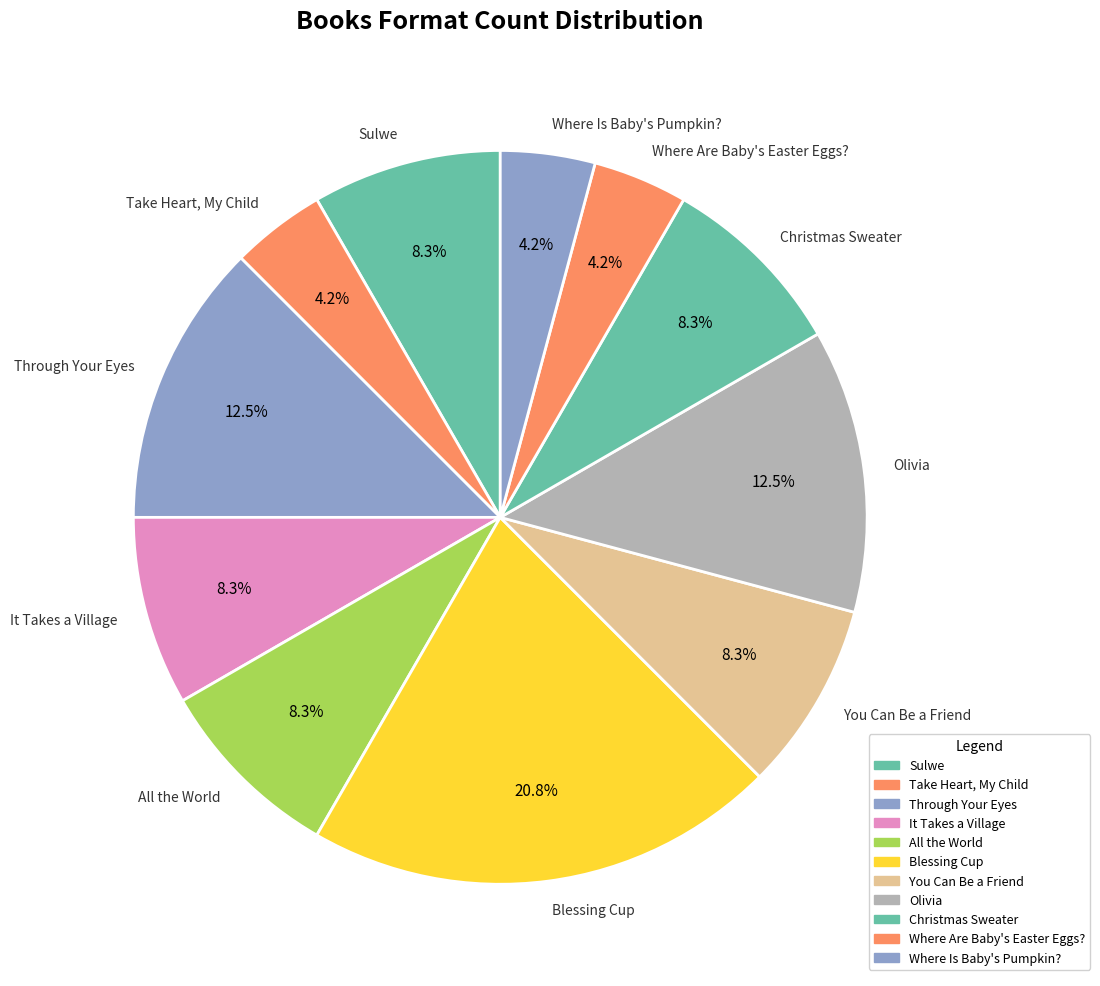

Approximately how many times larger is the value at Where Are Baby's Easter Eggs? compared to Christmas Sweater?

0.5